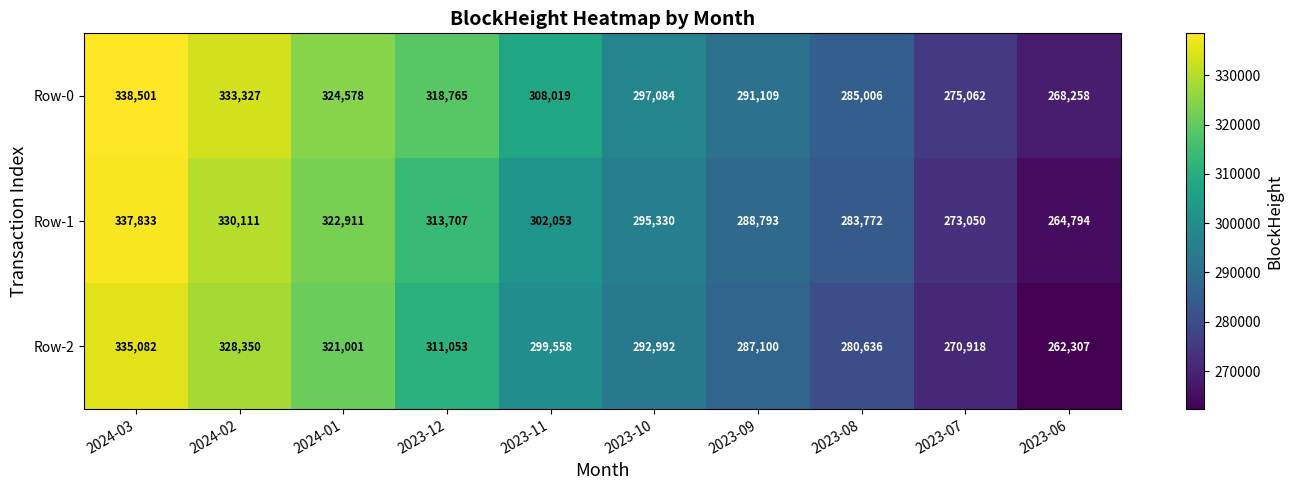

What is the difference between the second highest and second lowest values in the Row-0 series?

58265